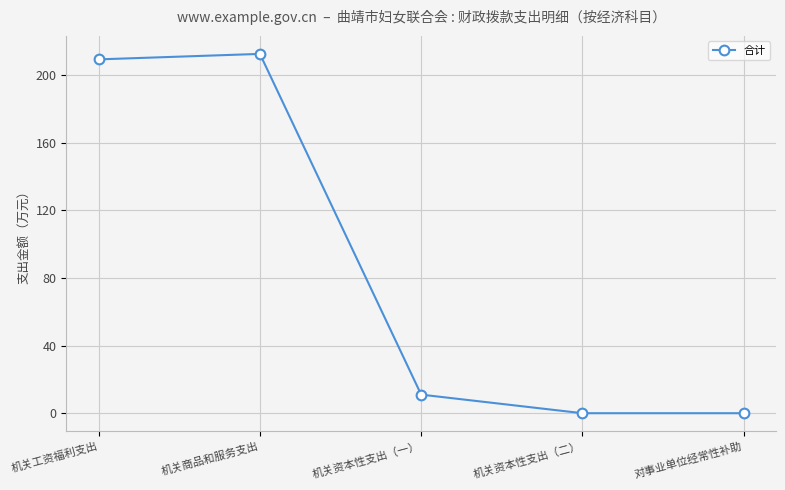

True or false: the data has more than 2 interior local peaks.

False